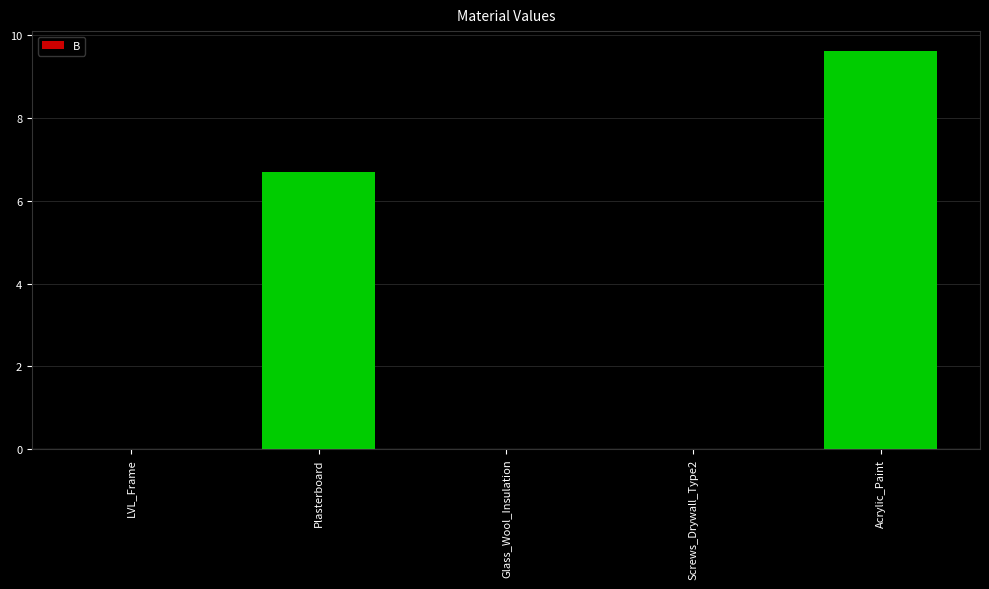

What is the sum of all values?

16.3